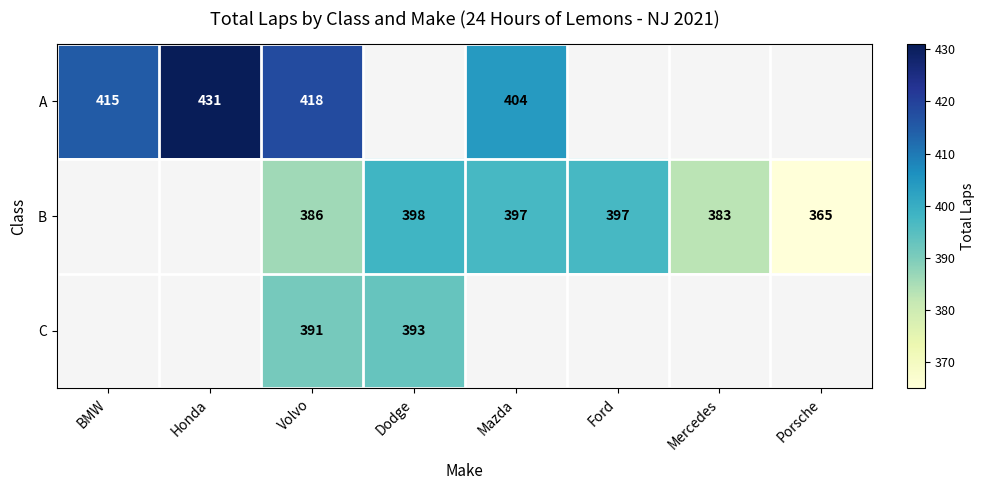

The value of A at Mazda is 404. True or false?

True